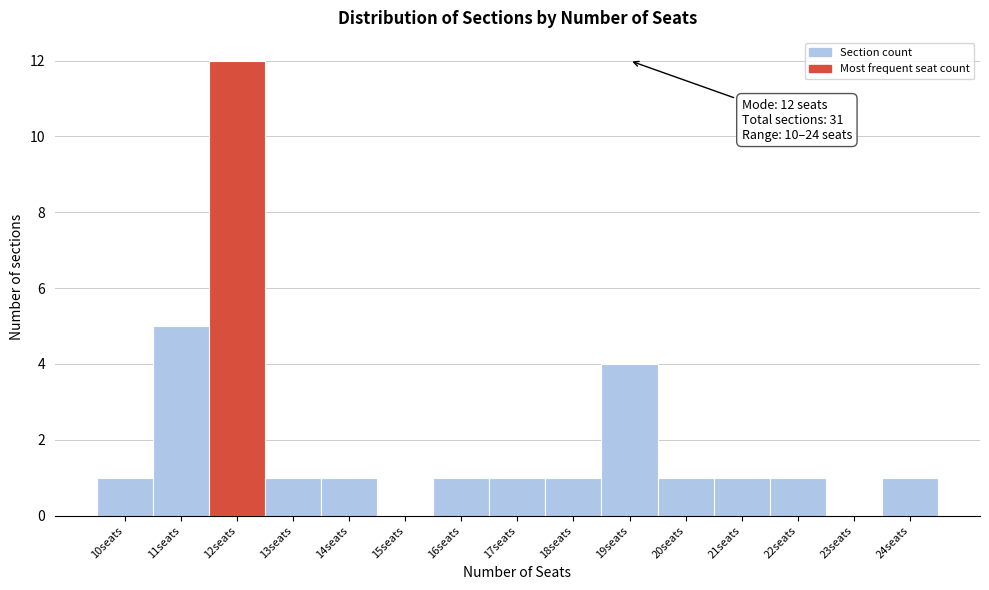

Which range on the x-axis has the tallest bar?

11.5 to 12.5